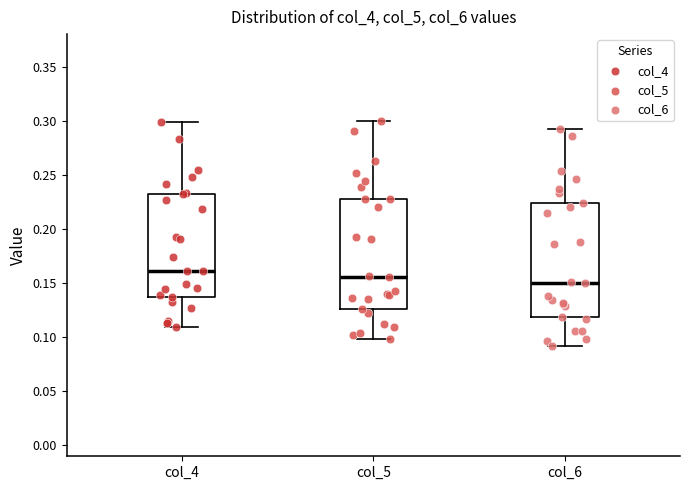

Reading left to right, transcribe this box plot: for each box, give where its median line is, the range the box spans, and where its two whiskers end, as read against the y-axis. The values are not printed on the chart, so give them approximately, as read against the axis.

col_4: median 0.160, box 0.135 to 0.230, whiskers 0.110 to 0.300
col_5: median 0.155, box 0.125 to 0.230, whiskers 0.100 to 0.300
col_6: median 0.150, box 0.120 to 0.225, whiskers 0.090 to 0.290